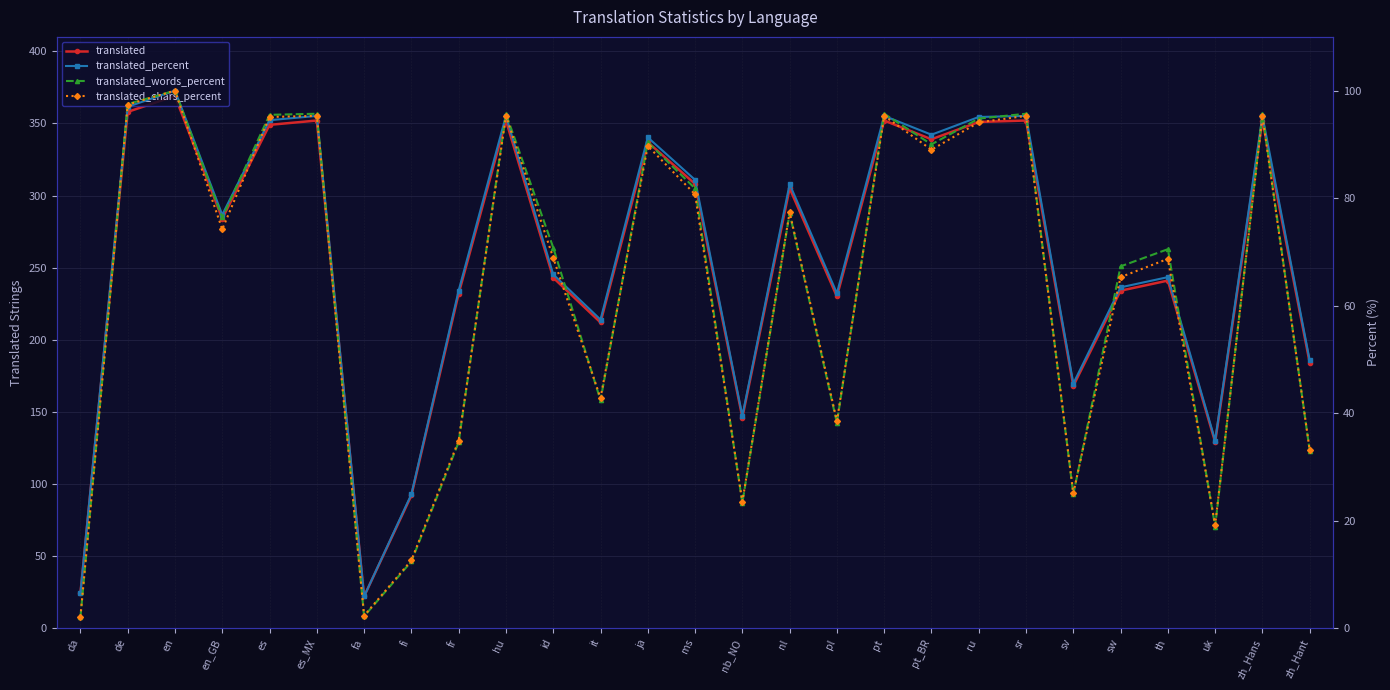

At which category is the sum across all series the highest?

en